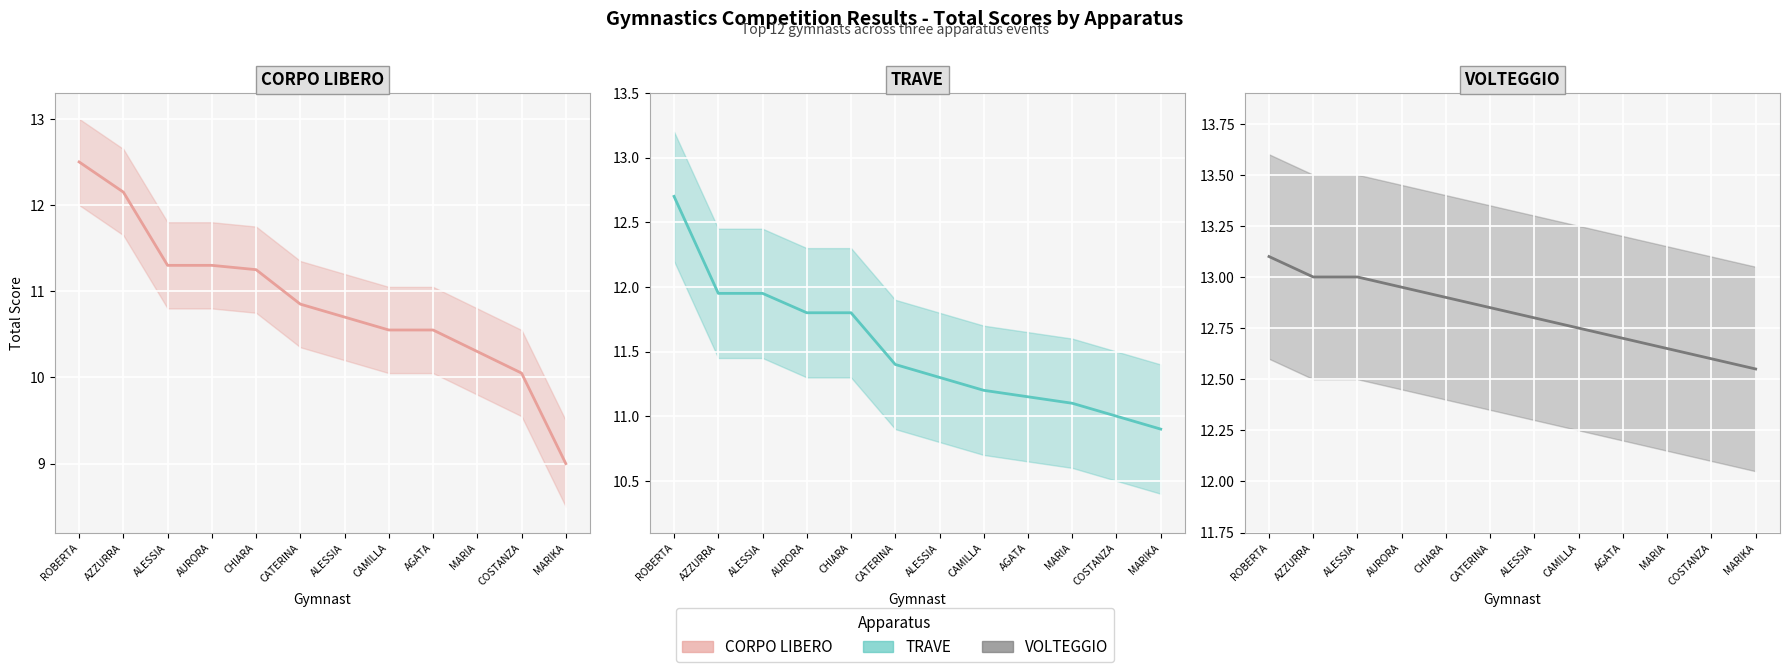

What are all the series names shown in the legend?

CORPO LIBERO (score), TRAVE (score), VOLTEGGIO (score)